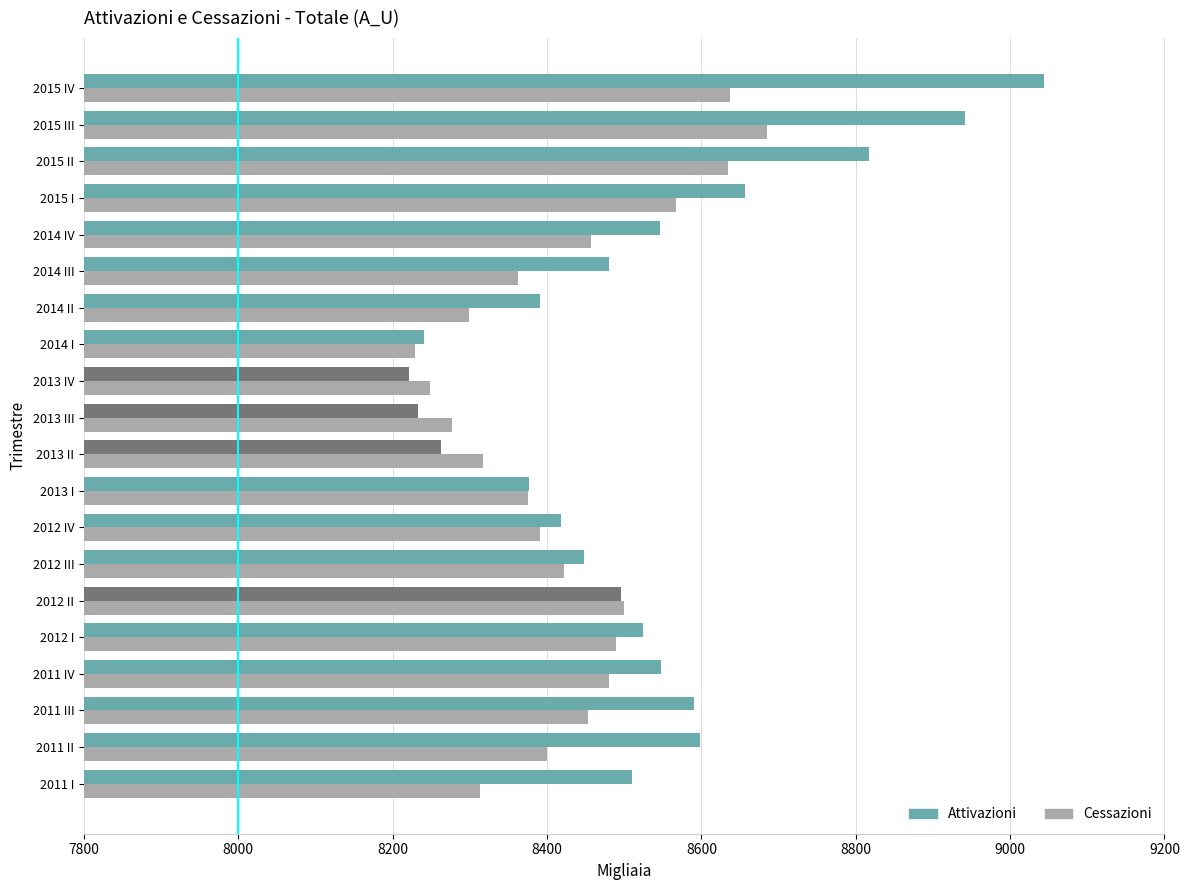

Rank the series by their maximum value, from highest to lowest.

Attivazioni, Cessazioni